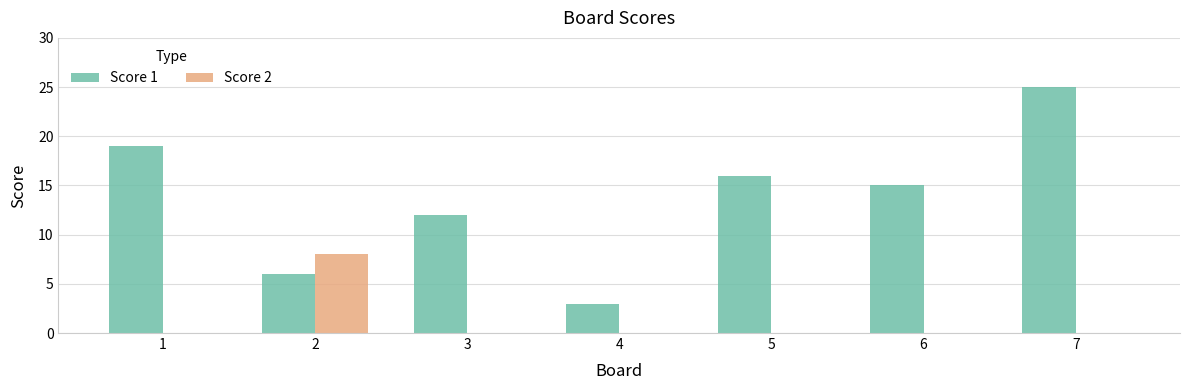

What is the total value across all series at 6?

15